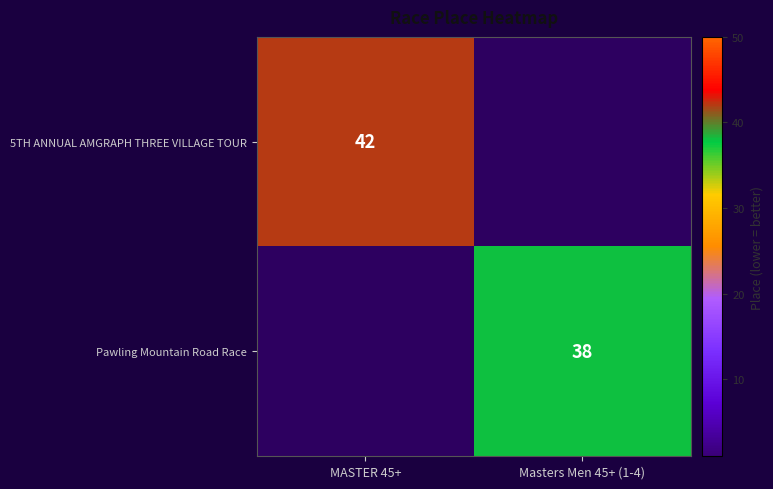

Which has a higher value, MASTER 45+ or Masters Men 45+ (1-4)?

MASTER 45+